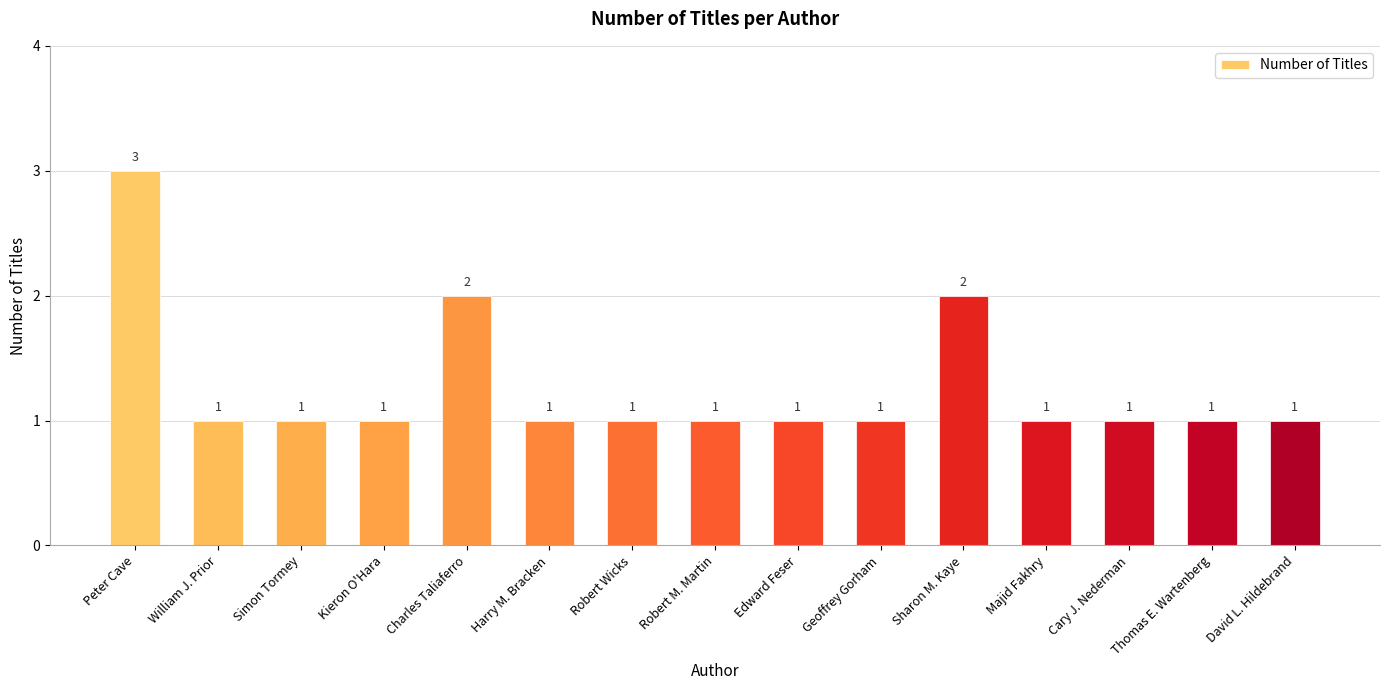

Does the chart contain any negative values?

No